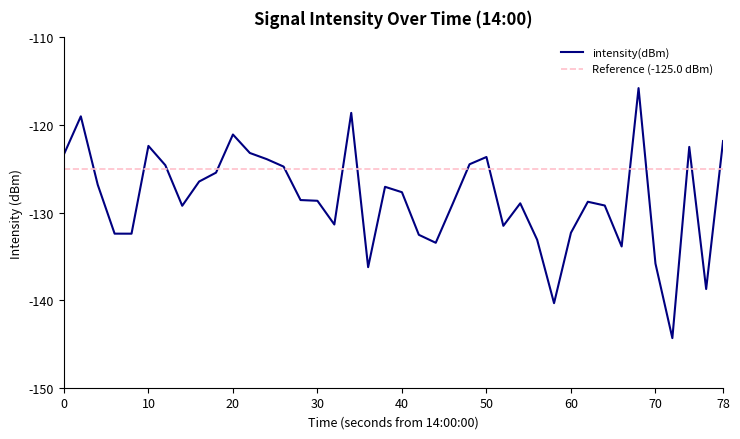

What is the maximum value for intensity(dBm)?

-115.8